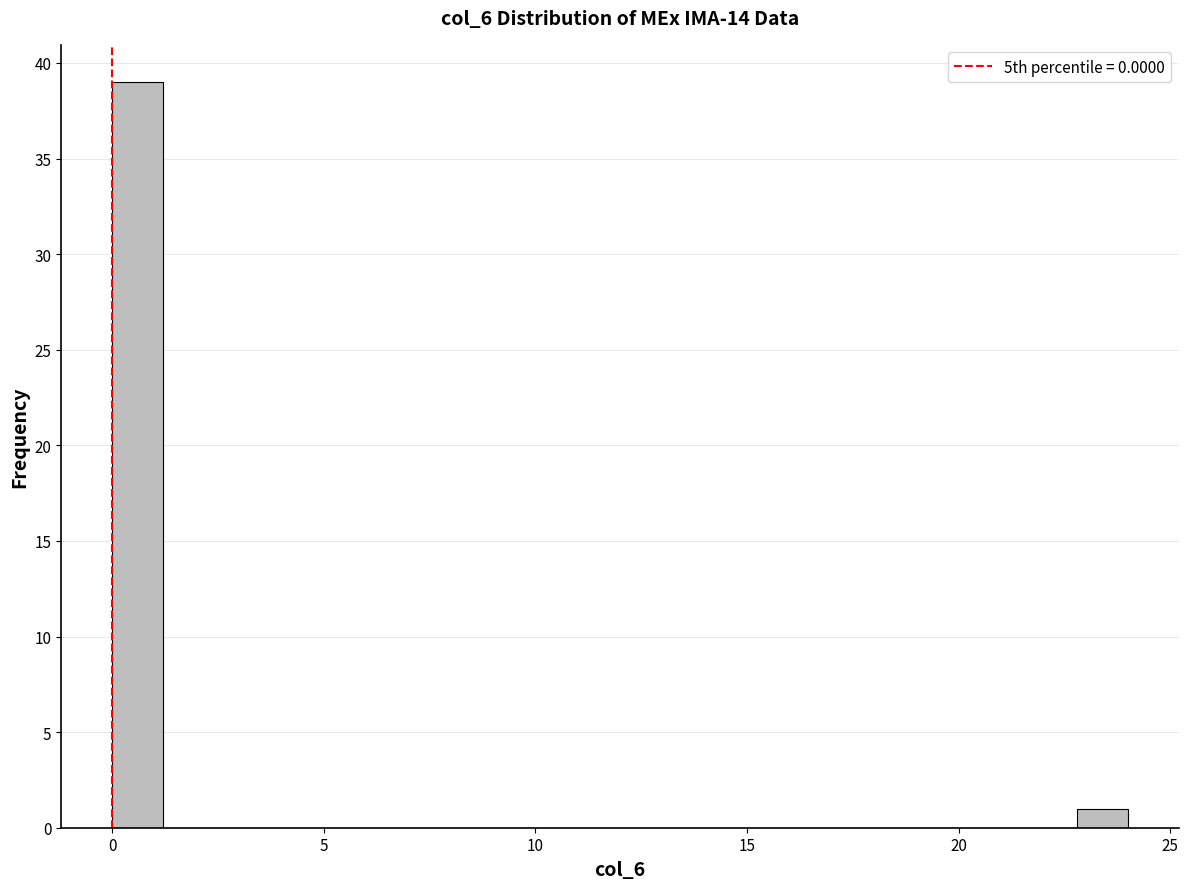

Read against the x-axis, roughly where is the centre of the tallest bar?

0.5